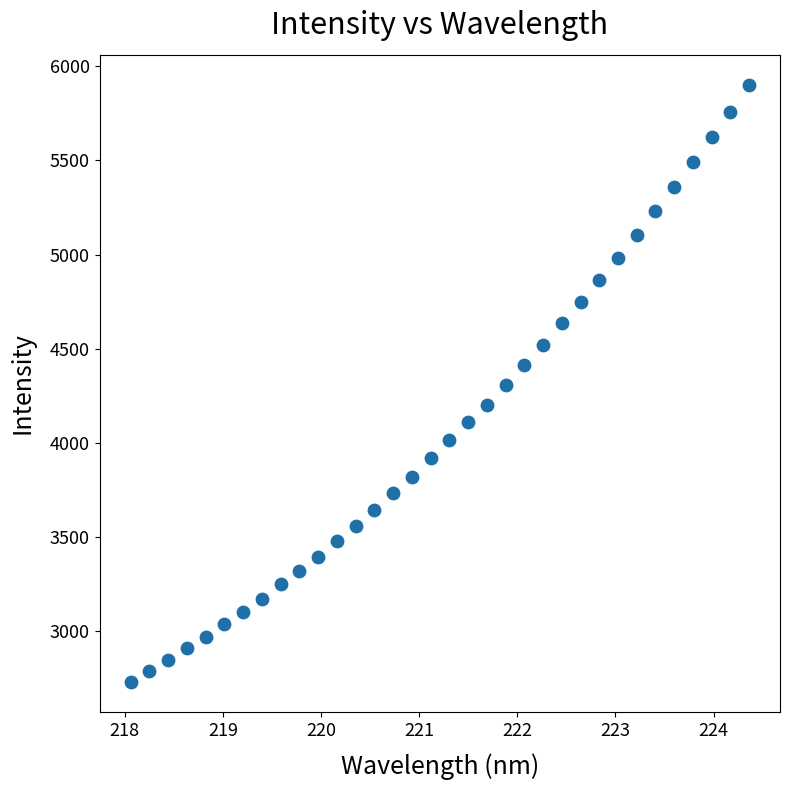

What is the range of X values (max minus min)?

6.3